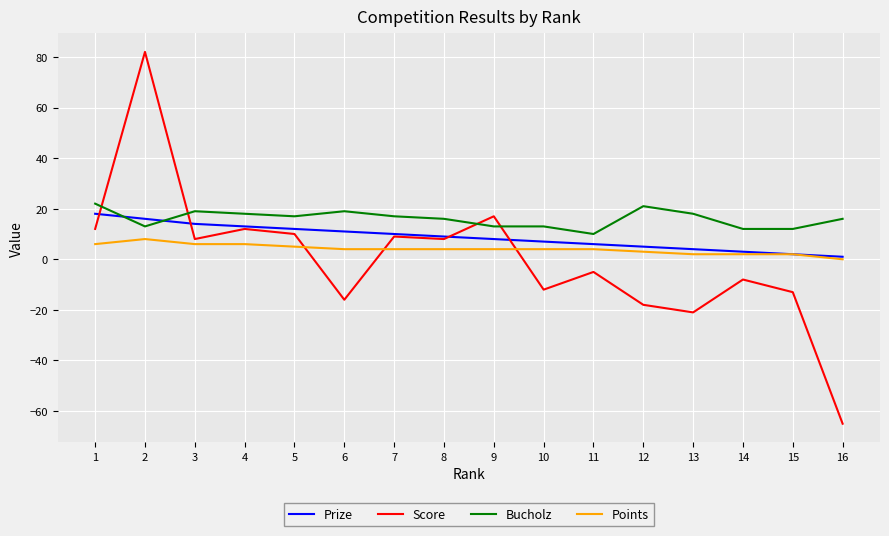

Which series has the largest total across all categories?

Bucholz